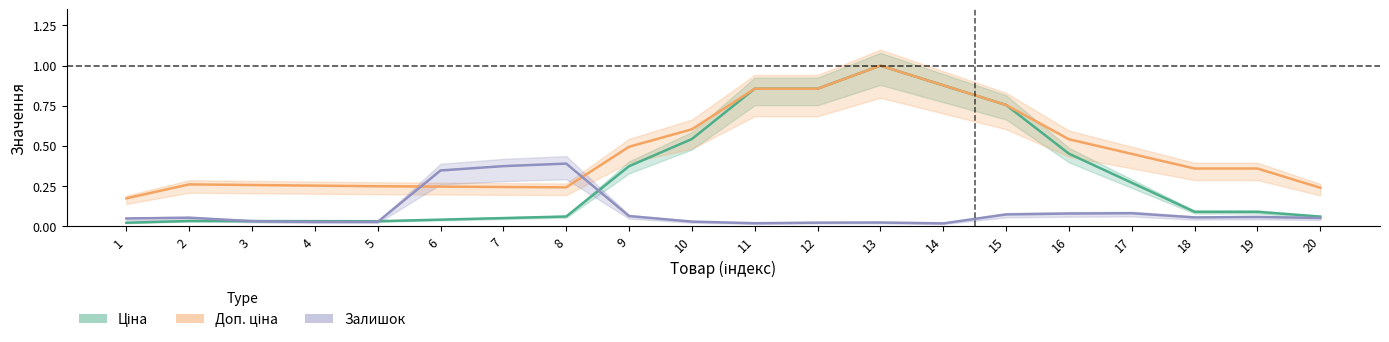

Between 3 and 14, which series saw the biggest shift?

Ціна